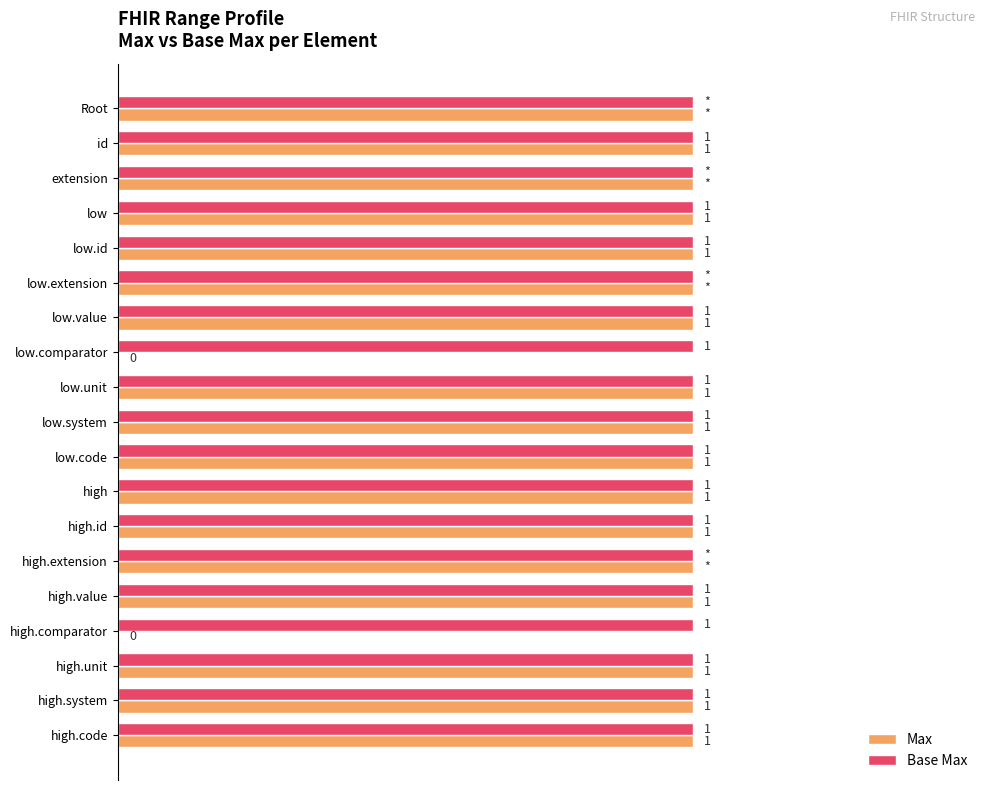

Between low.comparator and high.extension, which series saw the biggest shift?

Max